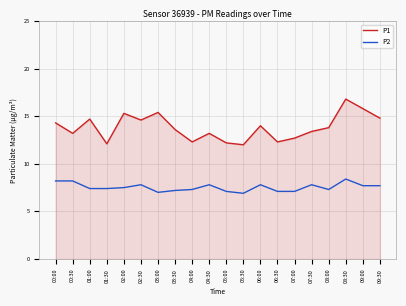

What is the total value across all series at 06:00?

21.8